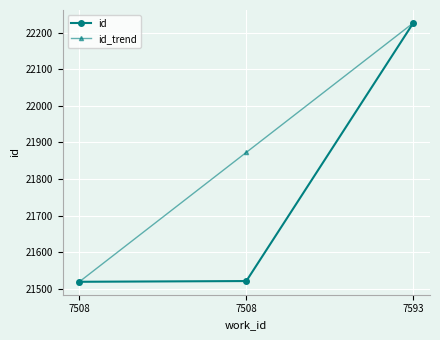

How many categories are shown in the chart?

3